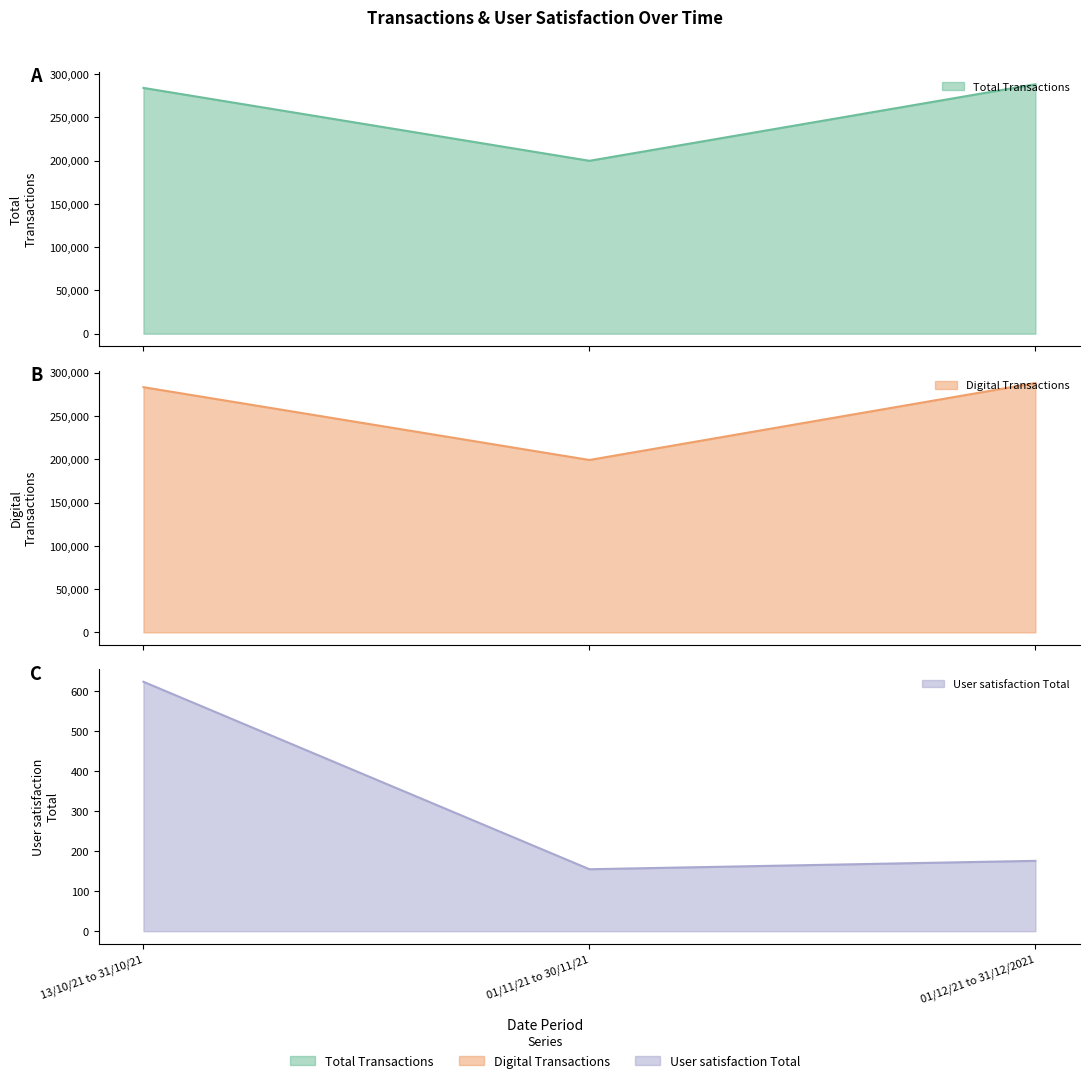

What are all the series names shown in the legend?

Total Transactions, Digital Transactions, User satisfaction Total